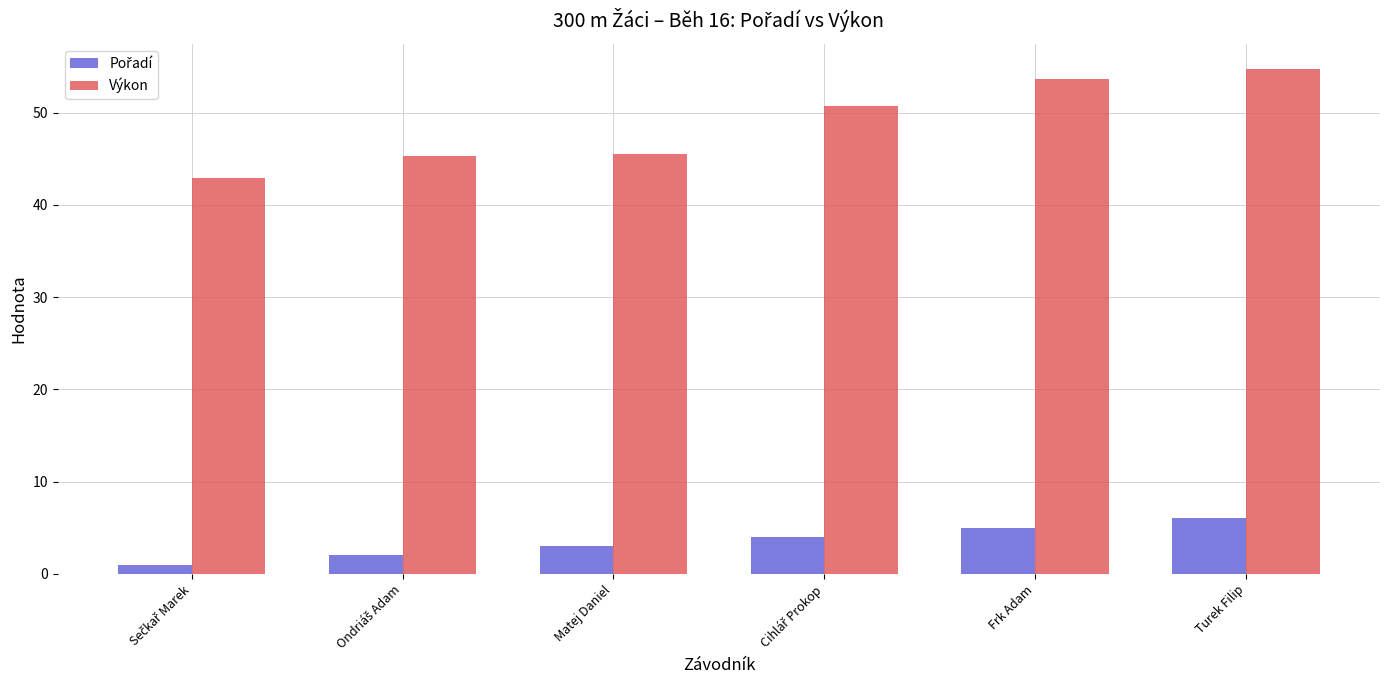

What value does the Výkon series have at Turek Filip?

54.7